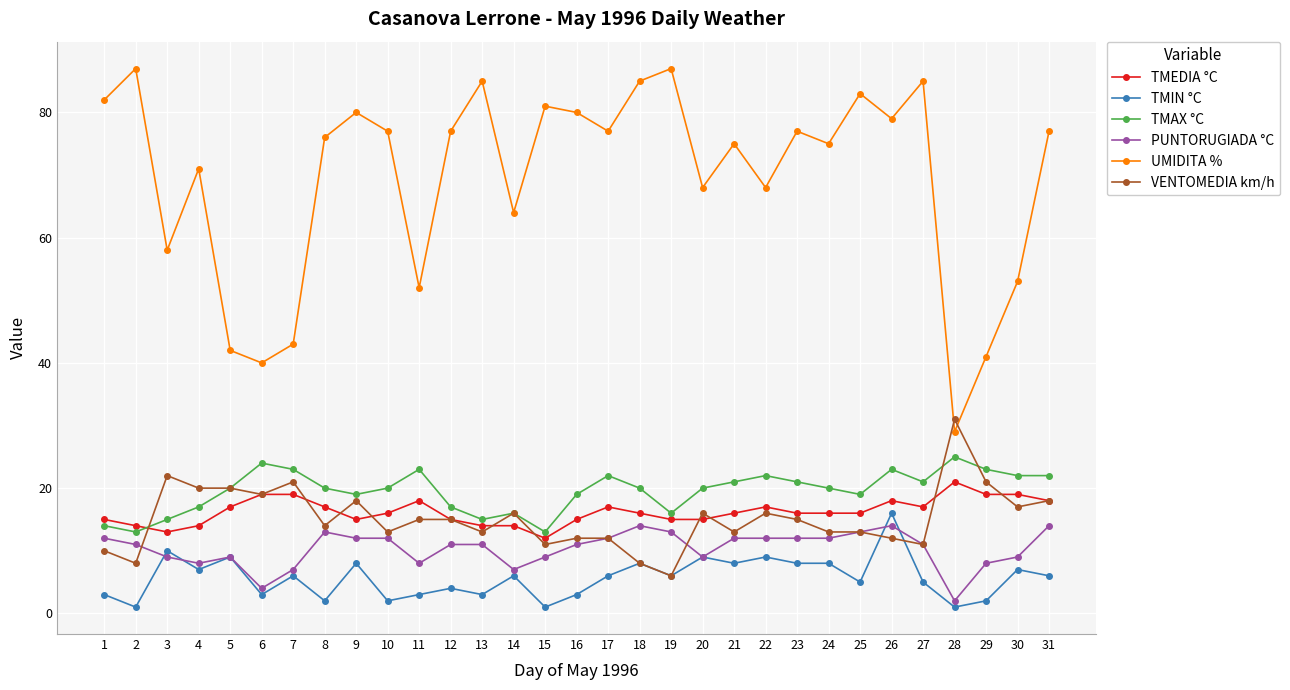

How many lines are shown in the chart?

6